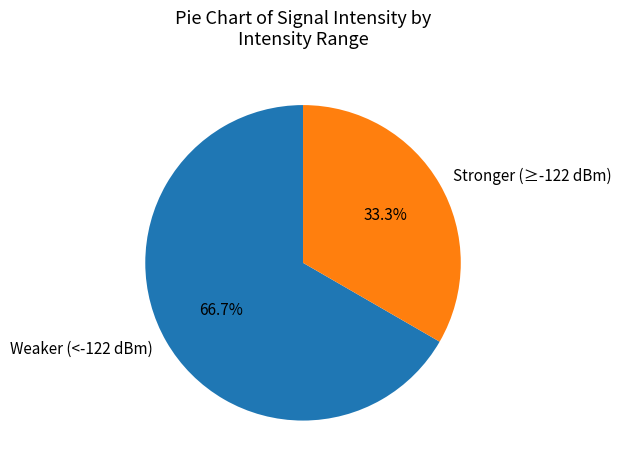

What is the smallest slice in the pie chart?

Stronger (≥-122 dBm)